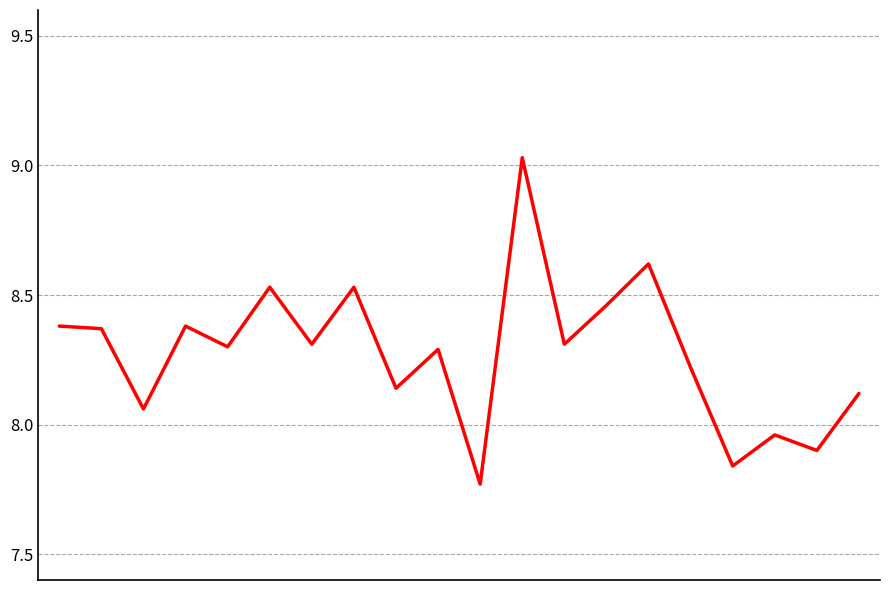

What is the difference between the maximum and minimum values?

1.3